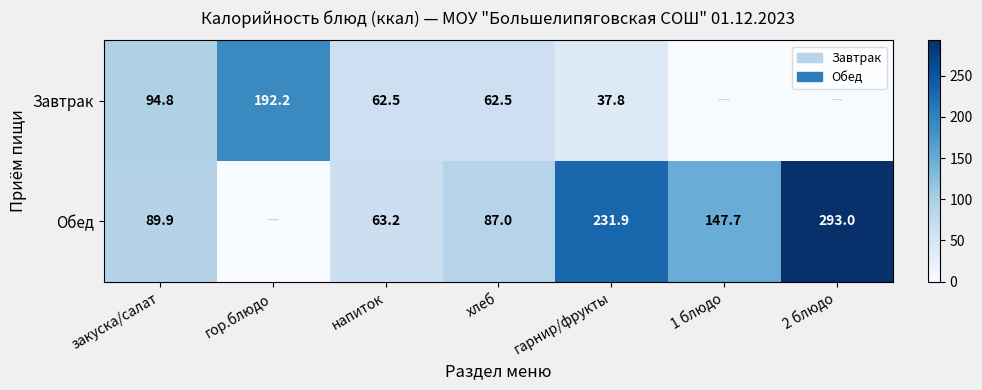

How many distinct data groups are displayed?

2